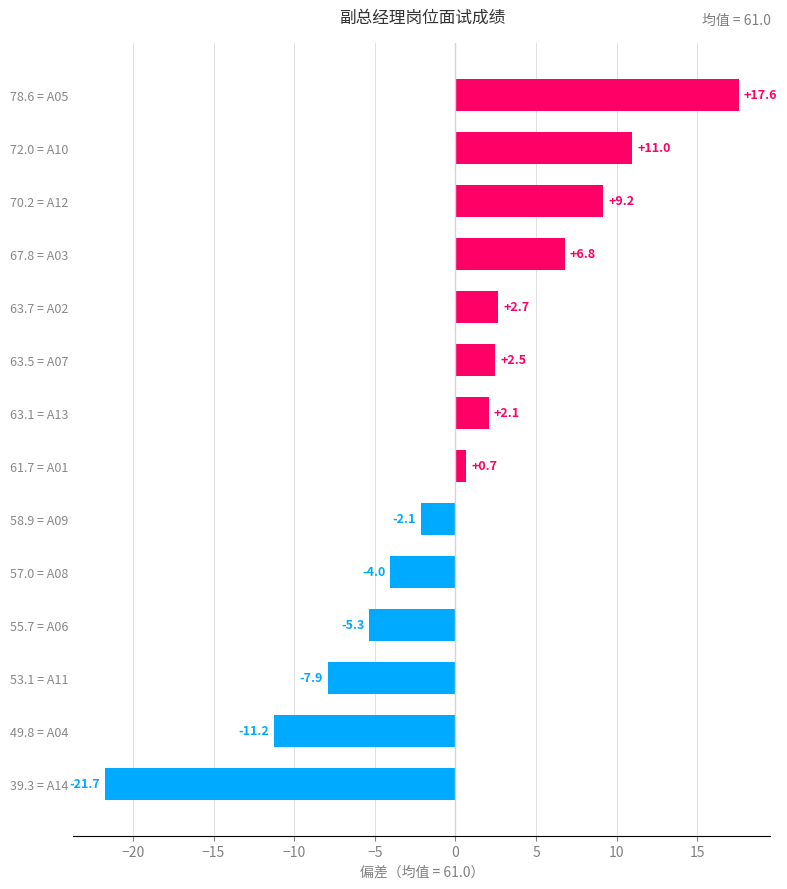

Rank the categories by value from lowest to highest.

39.3 = A14, 49.8 = A04, 53.1 = A11, 55.7 = A06, 57.0 = A08, 58.9 = A09, 61.7 = A01, 63.1 = A13, 63.5 = A07, 63.7 = A02, 67.8 = A03, 70.2 = A12, 72.0 = A10, 78.6 = A05